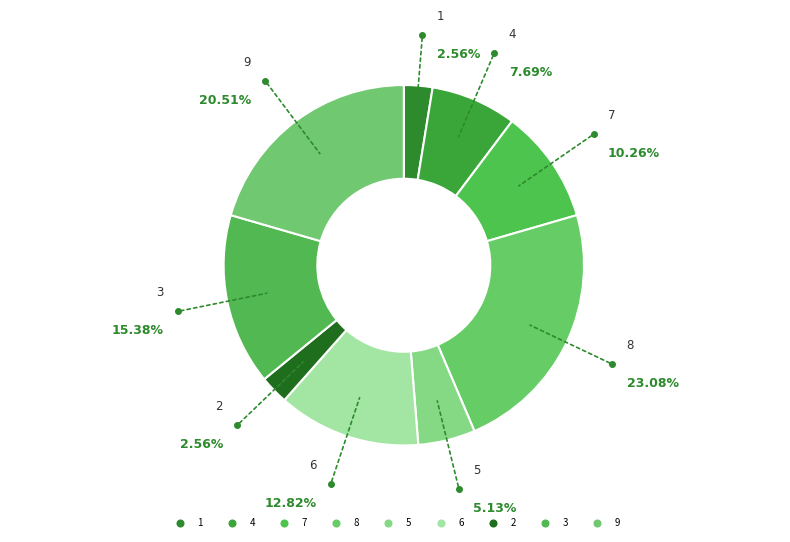

How many segments does this pie chart have?

9